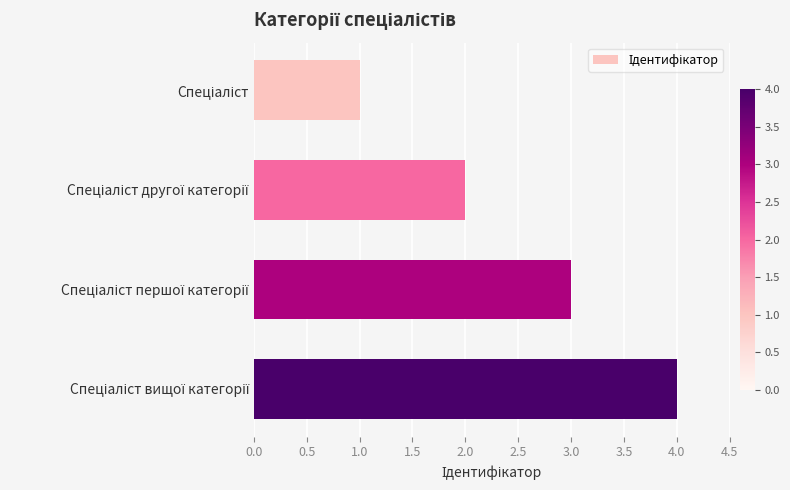

What is the greatest value displayed?

4